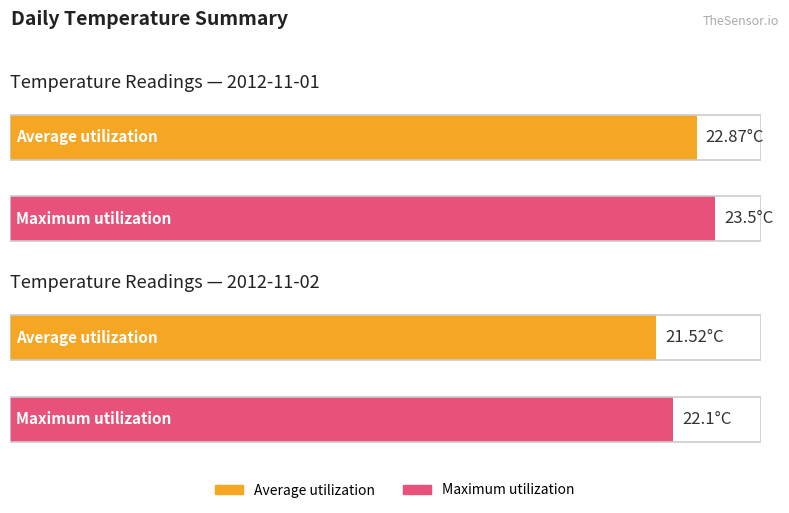

At 05:00, list the series in order from smallest to largest.

Average utilization, Maximum utilization